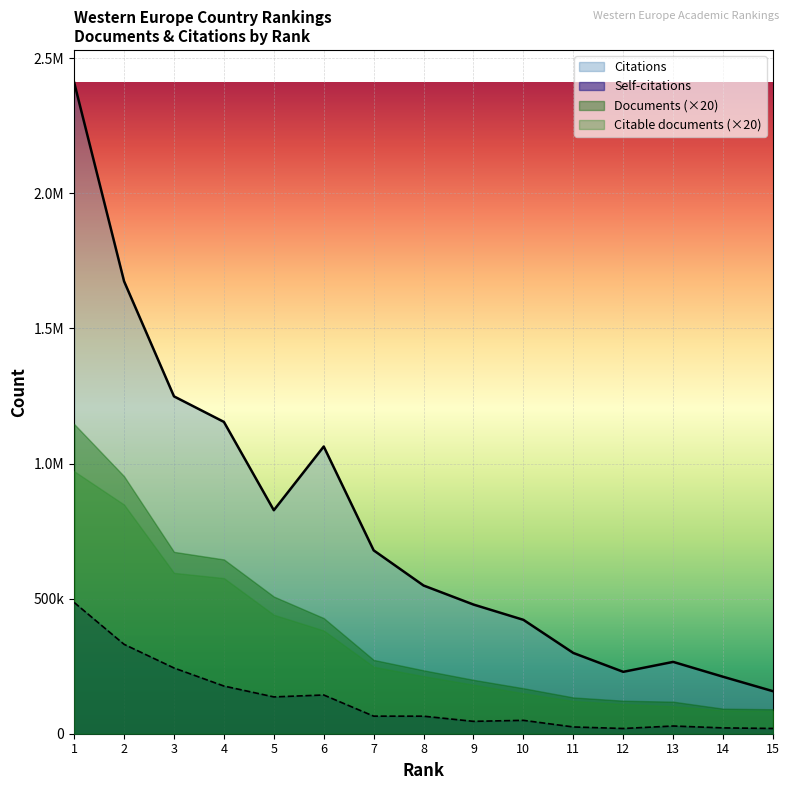

At which category does the chart reach its peak across all series?

1